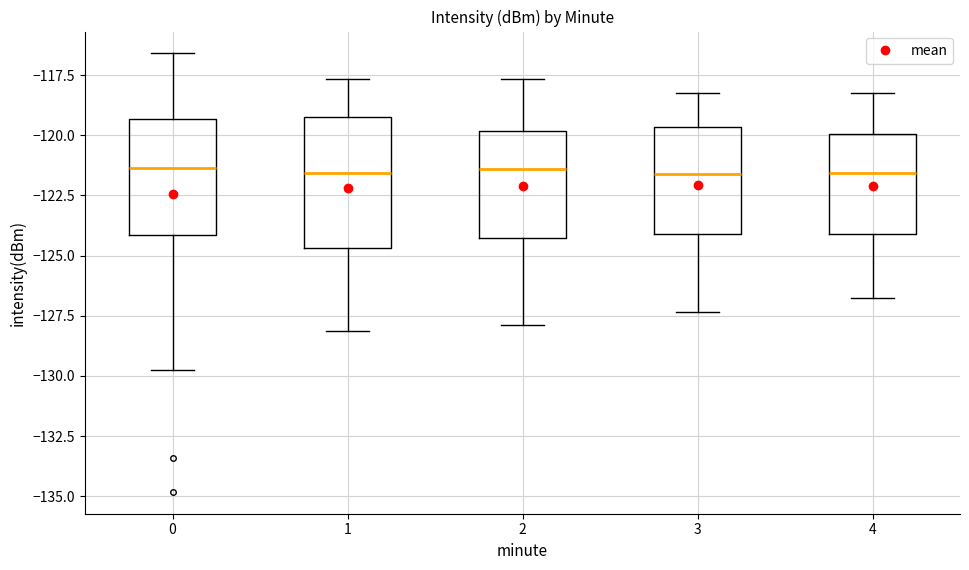

Reading left to right, transcribe this box plot: for each box, give where its median line is, the range the box spans, and where its two whiskers end, as read against the y-axis. The values are not printed on the chart, so give them approximately, as read against the axis.

0: median -121.5, box -124.0 to -119.5, whiskers -129.5 to -116.5
1: median -121.5, box -124.5 to -119.0, whiskers -128.0 to -117.5
2: median -121.5, box -124.5 to -120.0, whiskers -128.0 to -117.5
3: median -121.5, box -124.0 to -119.5, whiskers -127.5 to -118.0
4: median -121.5, box -124.0 to -120.0, whiskers -127.0 to -118.0